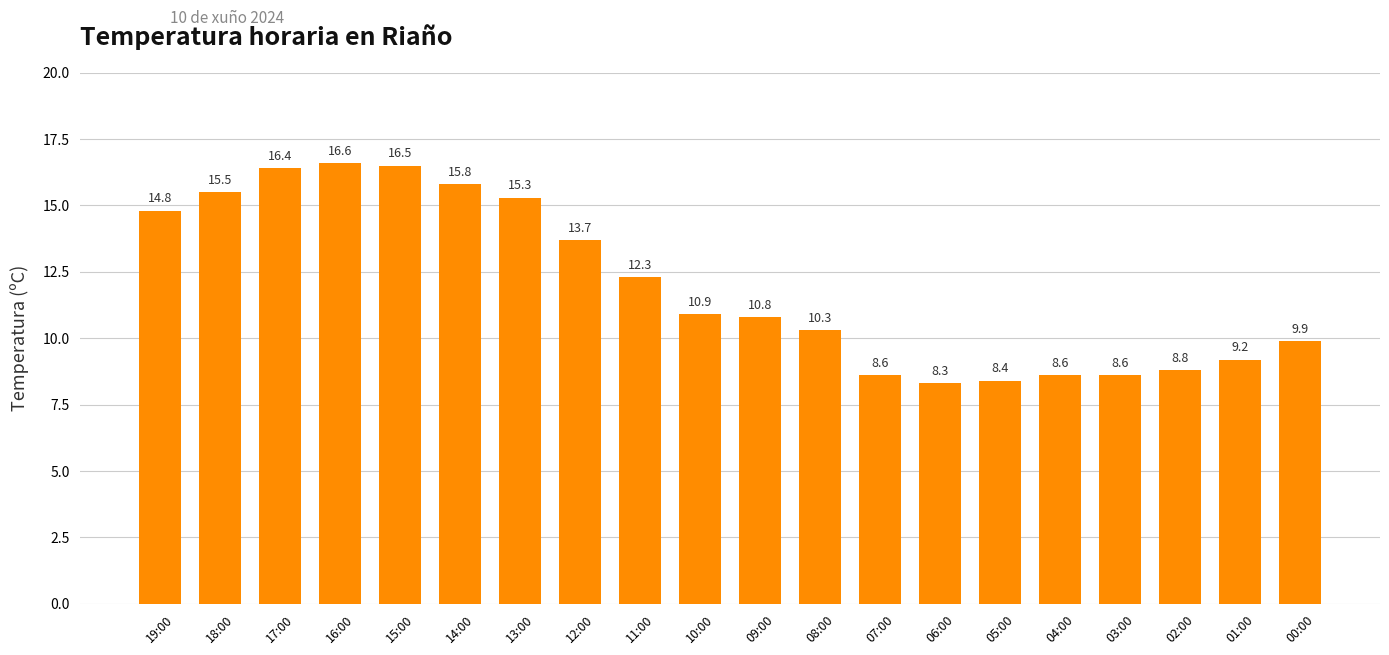

Does the chart contain stacked bars?

No